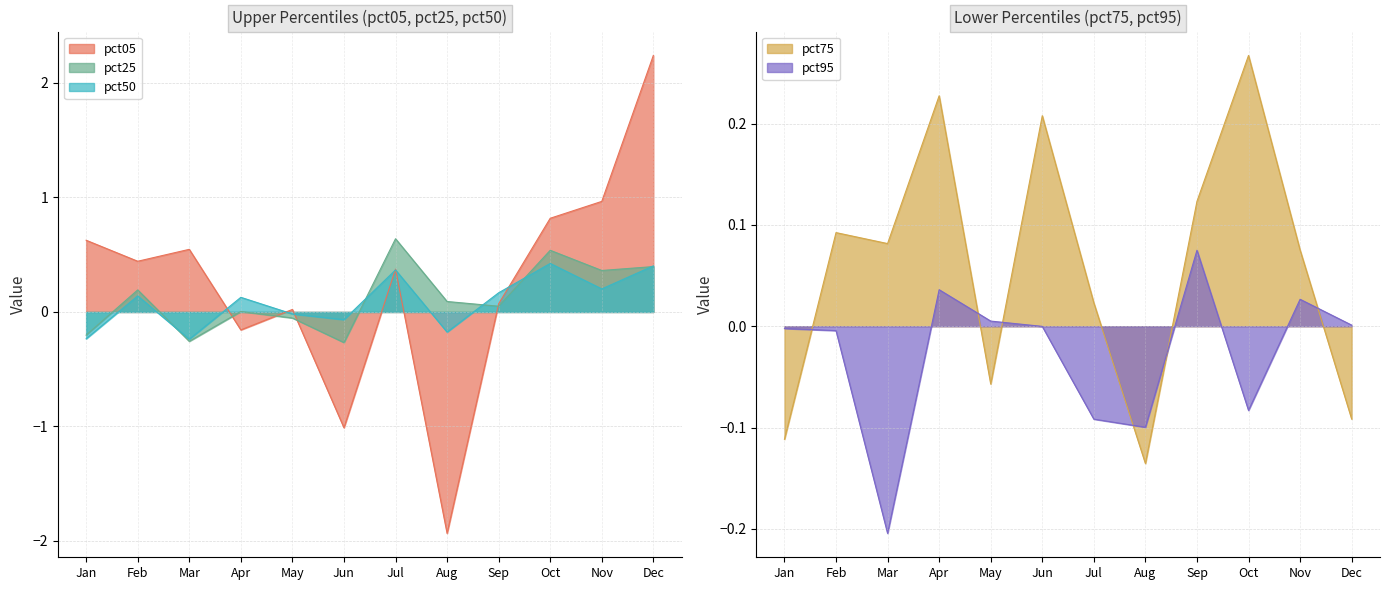

How many data points does each series have?

12